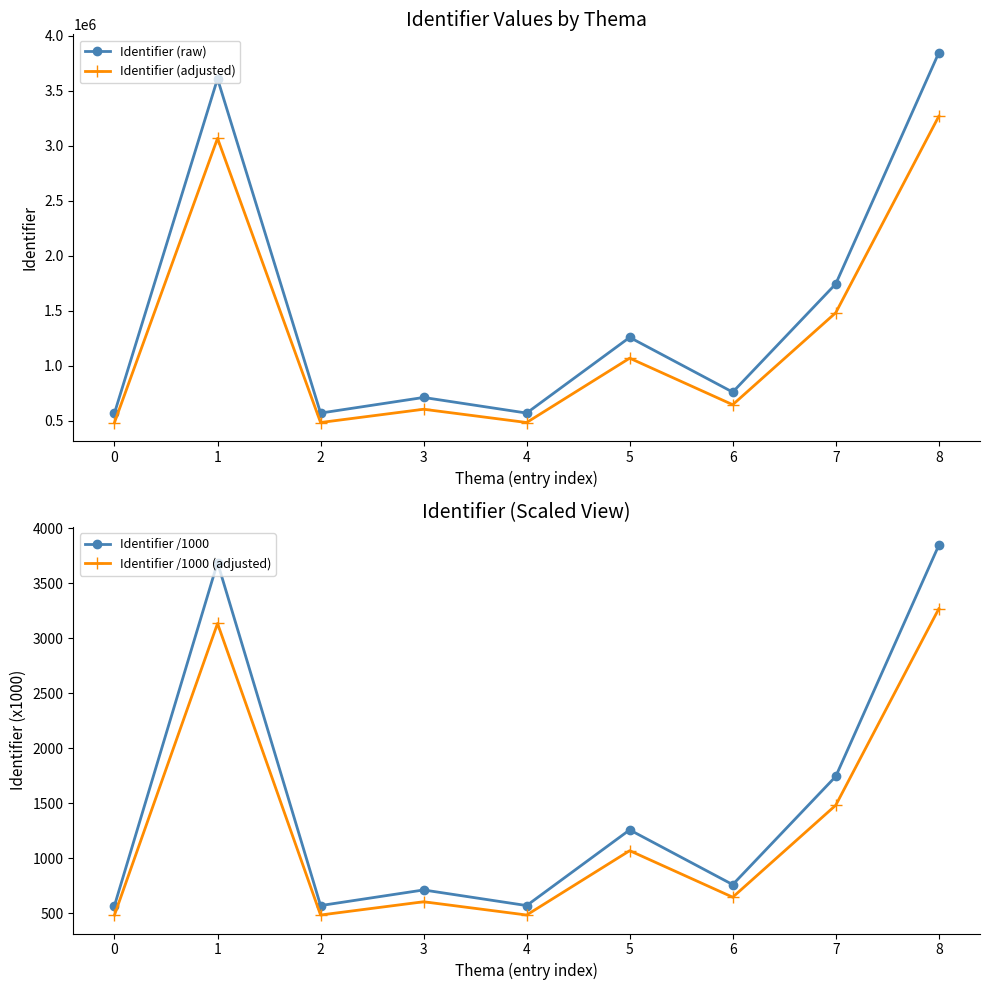

Reading left to right, list all the values displayed in this chart.

Identifier (raw): 571979.0	3607745.0	571981.0	713800.0	571980.0	1259318.0	762264.0	1744716.0	3843191.0
Identifier (adjusted): 486182.1	3066583.2	486183.8	606730.0	486183.0	1070420.3	647924.4	1483008.6	3266712.4
Identifier /1000: 572.0	3686.6	572.0	713.8	572.0	1259.3	762.3	1744.7	3843.2
Identifier /1000 (adjusted): 486.2	3133.6	486.2	606.7	486.2	1070.4	647.9	1483.0	3266.7